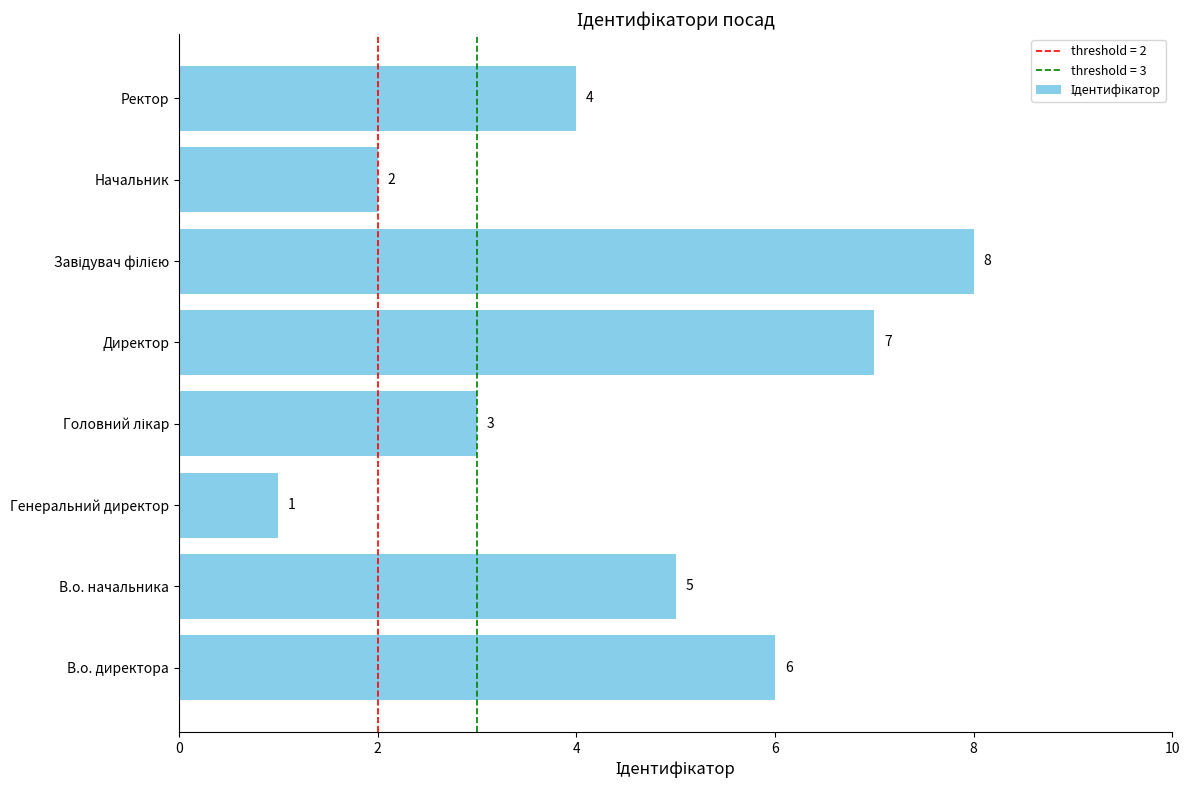

Reading bottom to top, transcribe all the data shown in this chart.

6	5	1	3	7	8	2	4